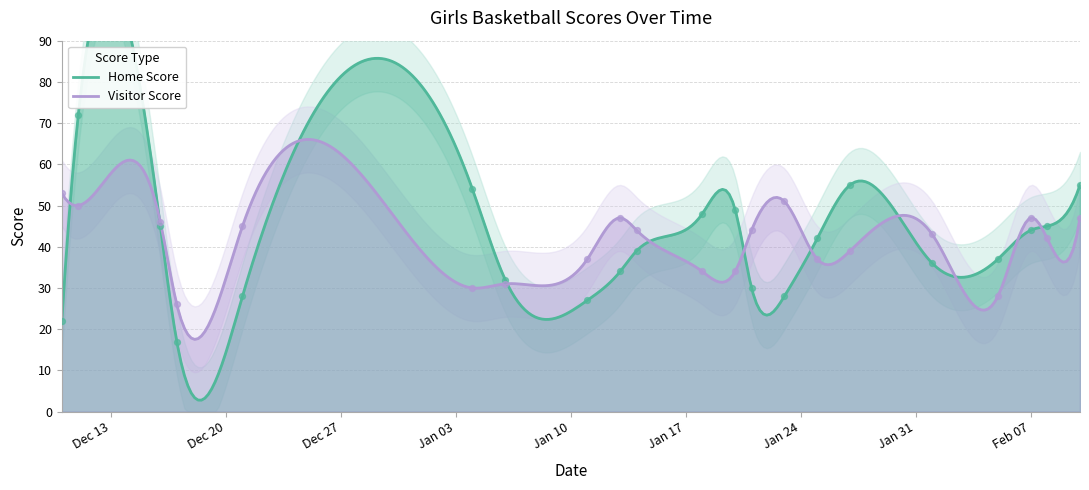

What is the highest value of the Visitor Score series?

66.0